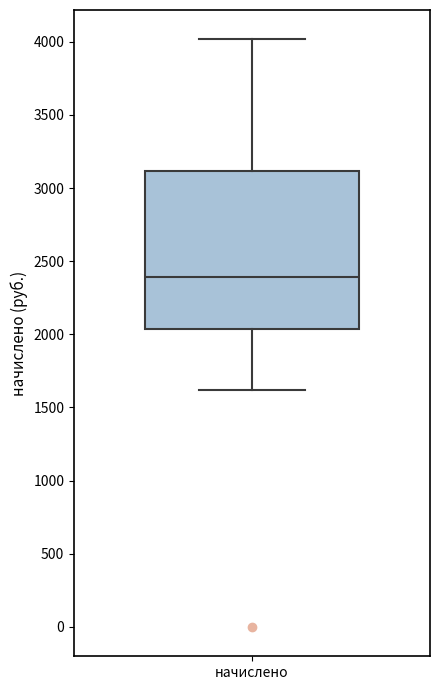

Read this box plot against the y-axis: the position of the median line, the range covered by the box, and the ends of both whiskers. The values are not printed on the chart, so give them approximately, as read against the axis.

median 2400, box 2050 to 3100, whiskers 1600 to 4000